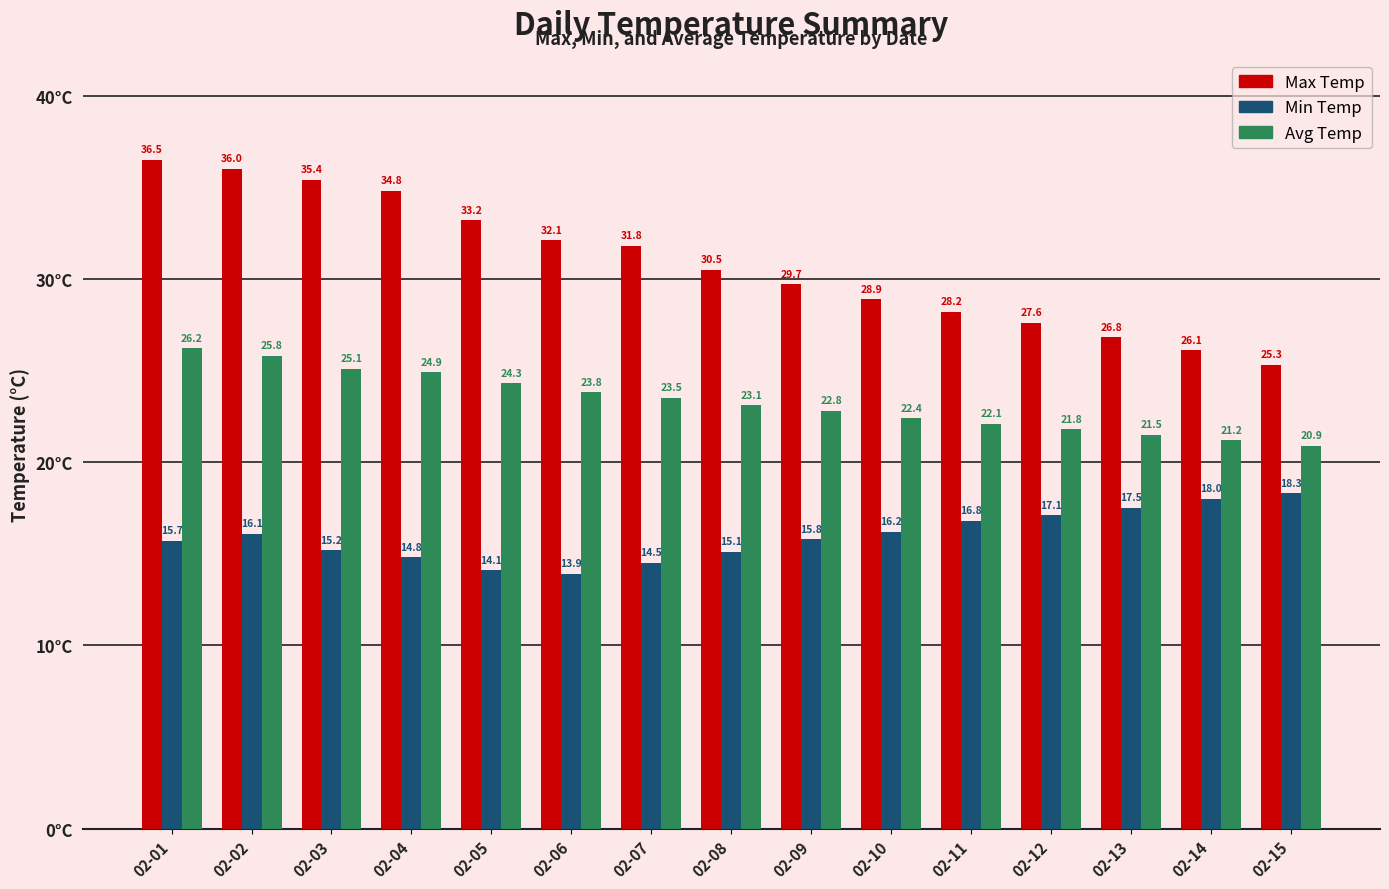

At how many categories does at least one series exceed 19?

15